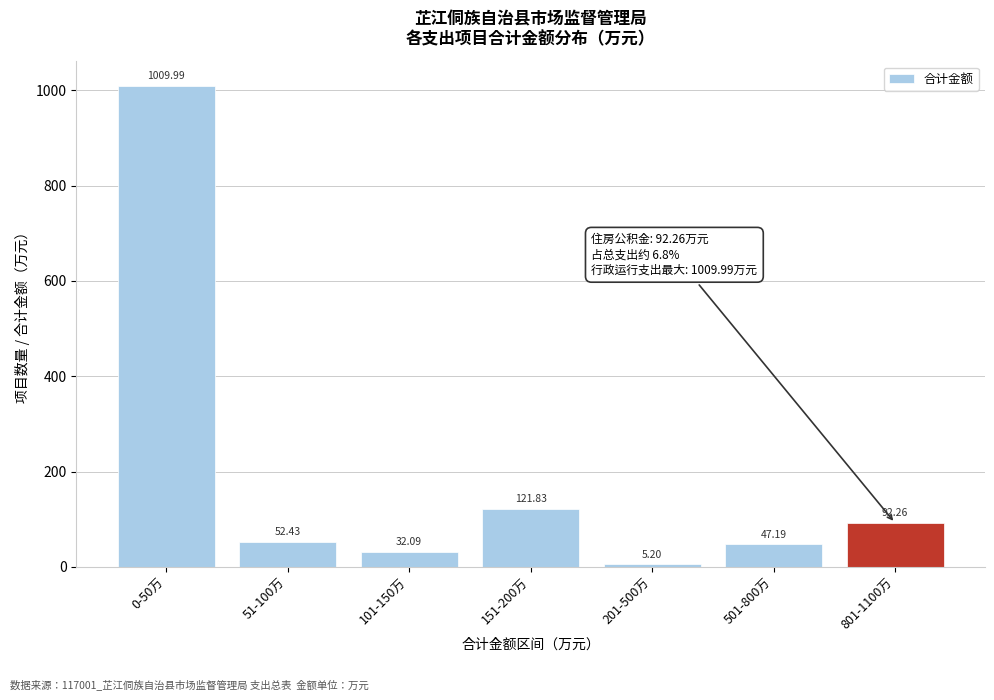

List the labels in order of value, largest first.

0-50万, 151-200万, 801-1100万, 51-100万, 501-800万, 101-150万, 201-500万